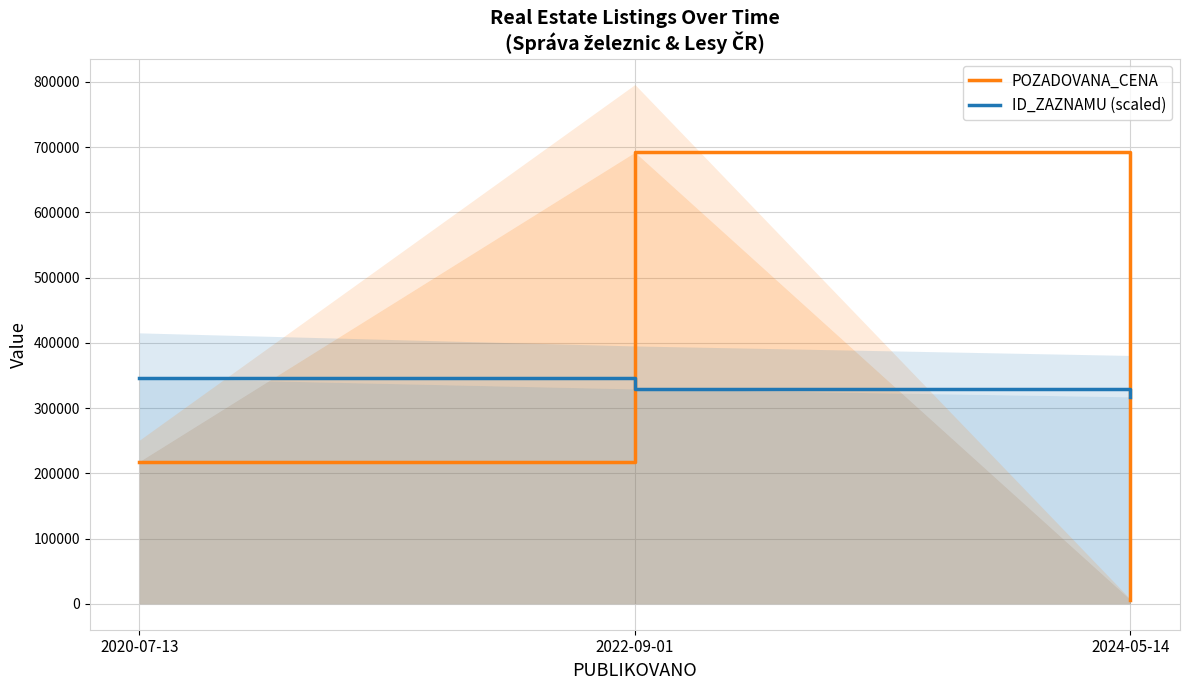

What is the label of the 3rd point from the right?

2020-07-13